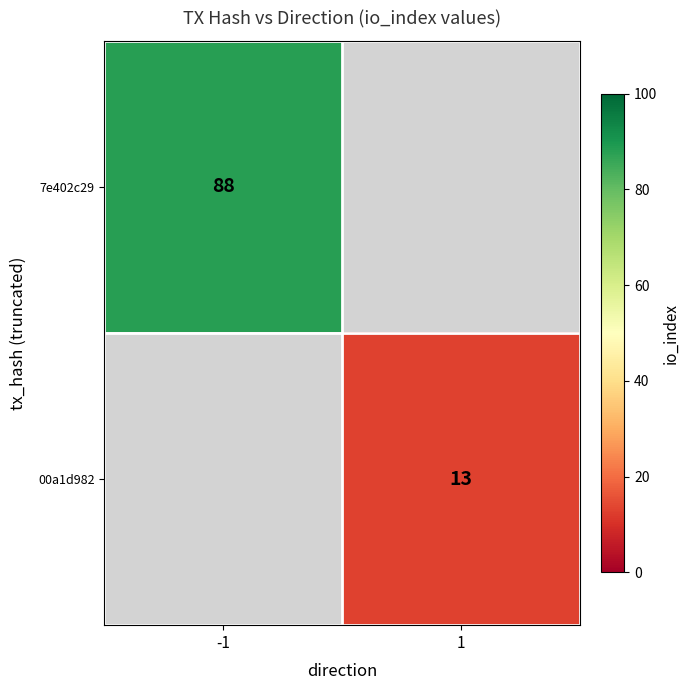

True or false: 7e402c29 has a value of 88 at -1.

True